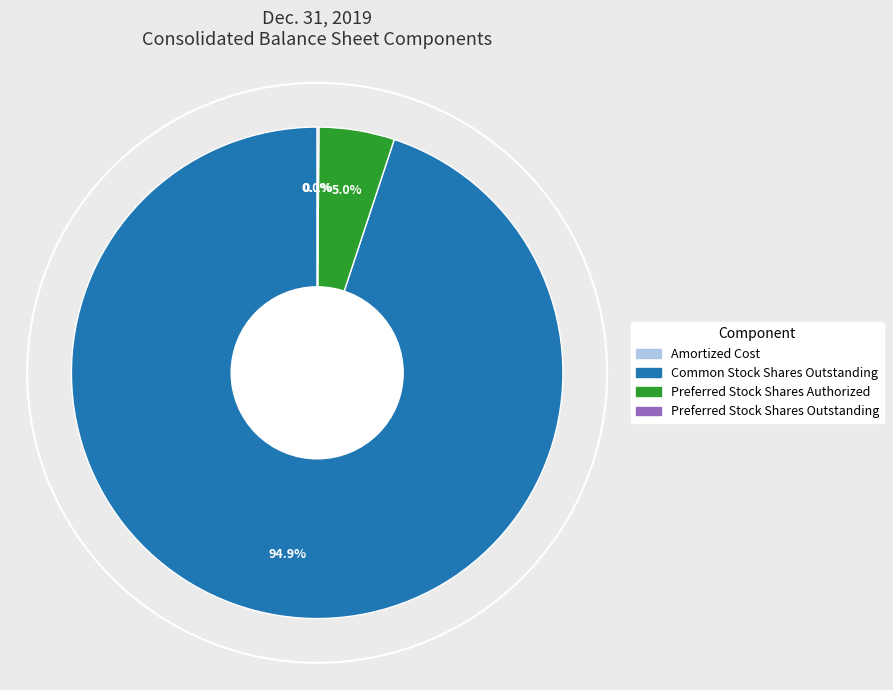

Is there a majority slice in this chart?

Yes